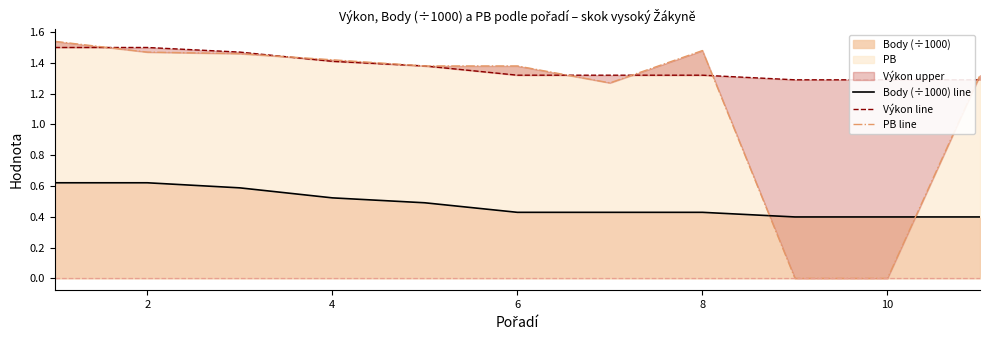

True or false: Body (÷1000) has a value of 0.7 at 8.

False